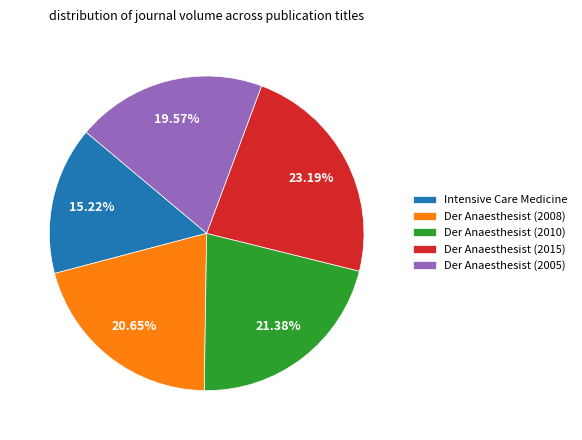

Which slice is the smallest?

Intensive Care Medicine